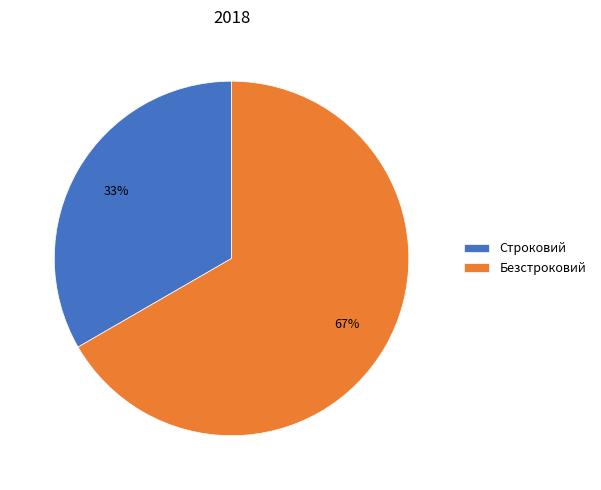

What is the smallest slice in the pie chart?

Строковий